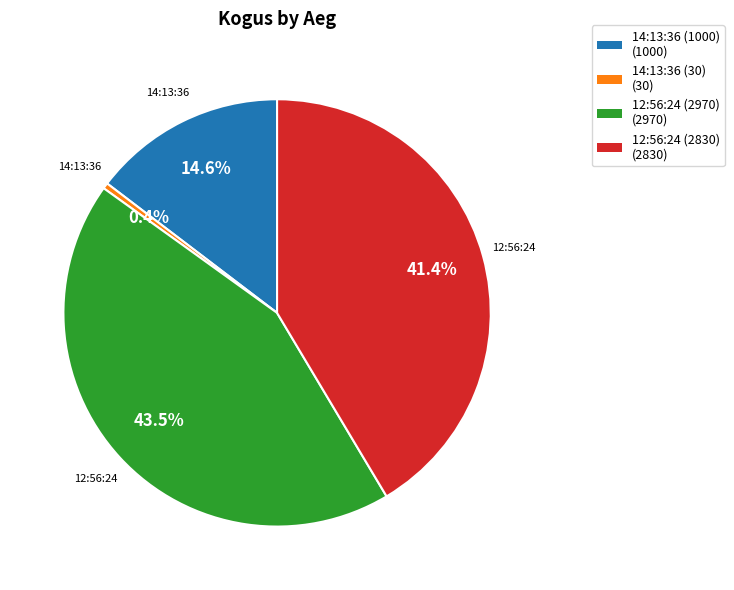

To the nearest percent, what is the difference between the largest and smallest slice percentages?

43%